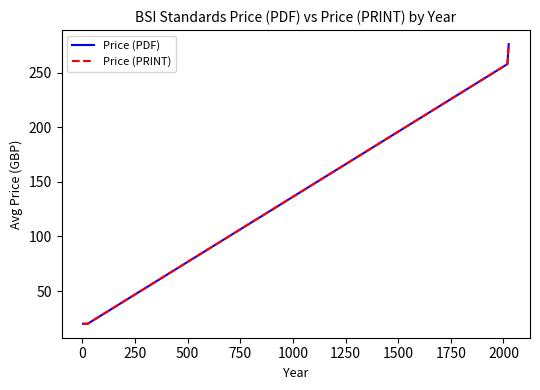

Does the chart display data point markers on the line(s)?

No